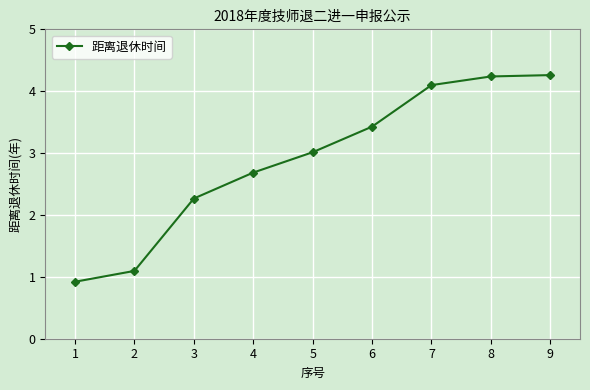

What is the smallest value displayed?

0.9